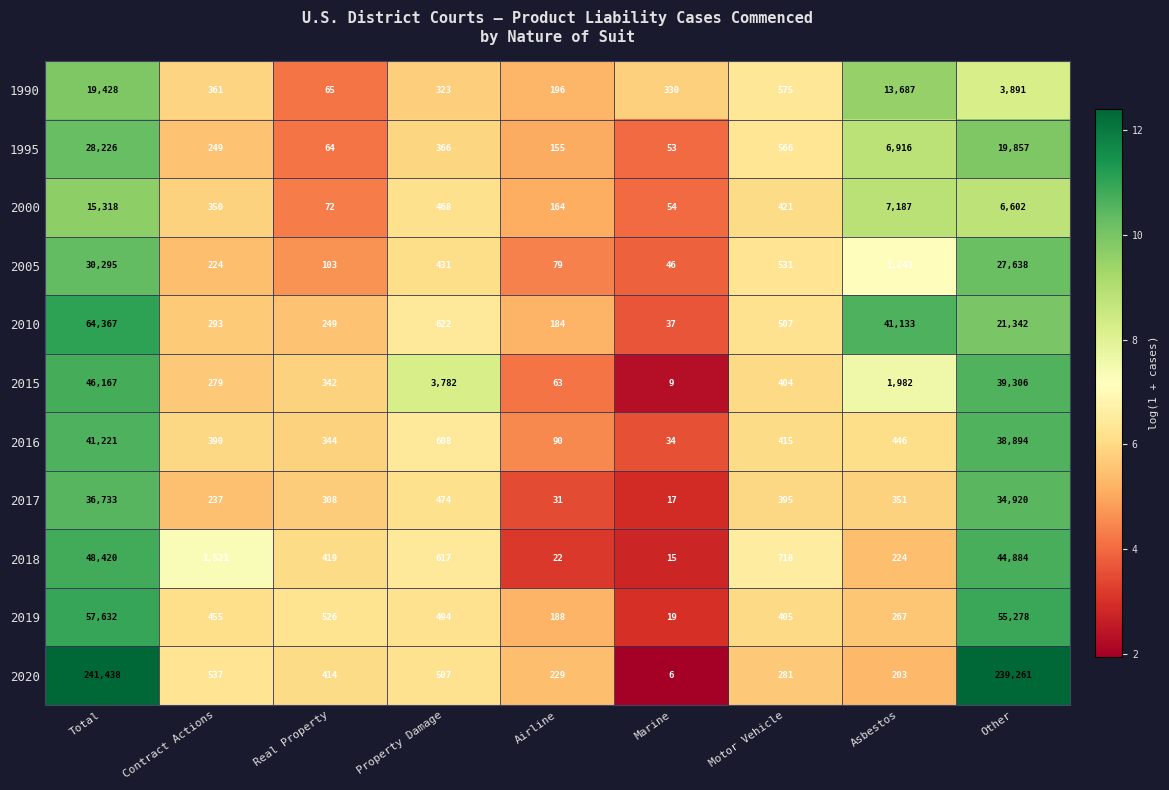

What is the total value across all series at Total?

629245